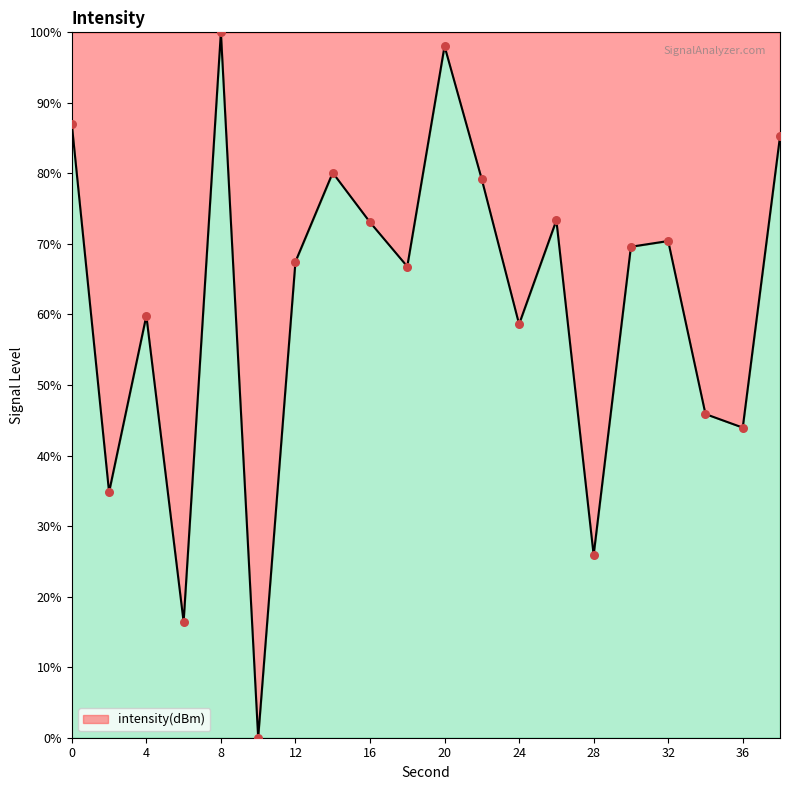

What is the maximum value shown in the chart?

100.0